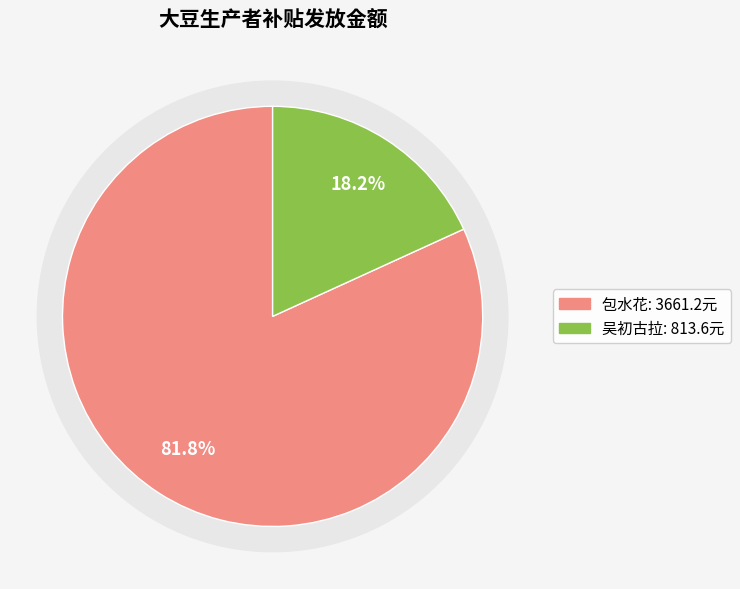

To the nearest percent, what is the combined percentage of 包水花 and 吴初古拉?

100%